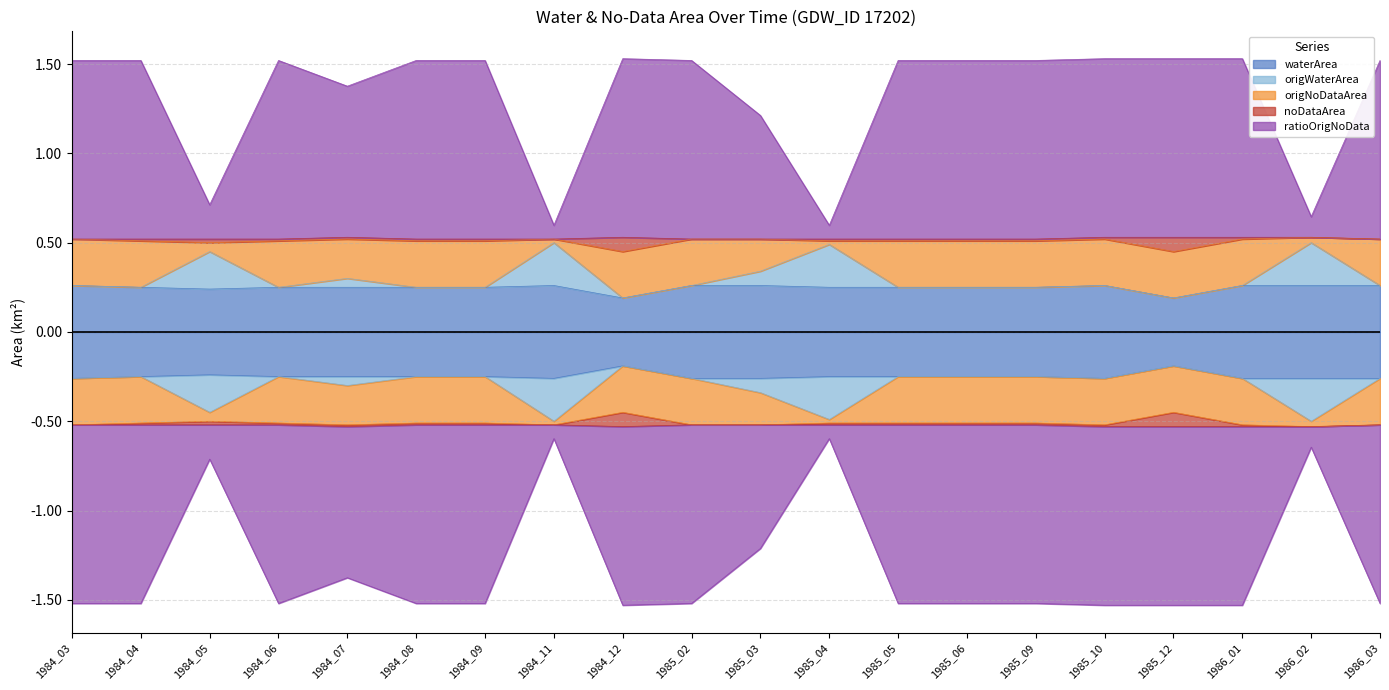

Is it true that waterArea equals 0.2 at 1985_12?

True